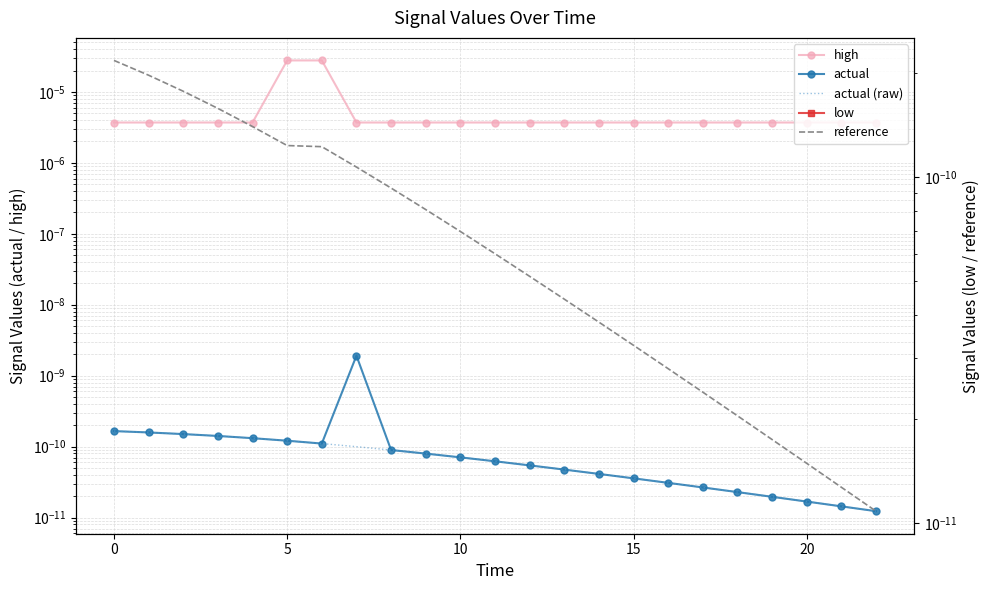

True or false: actual has a value of 0.0 at 10.

True